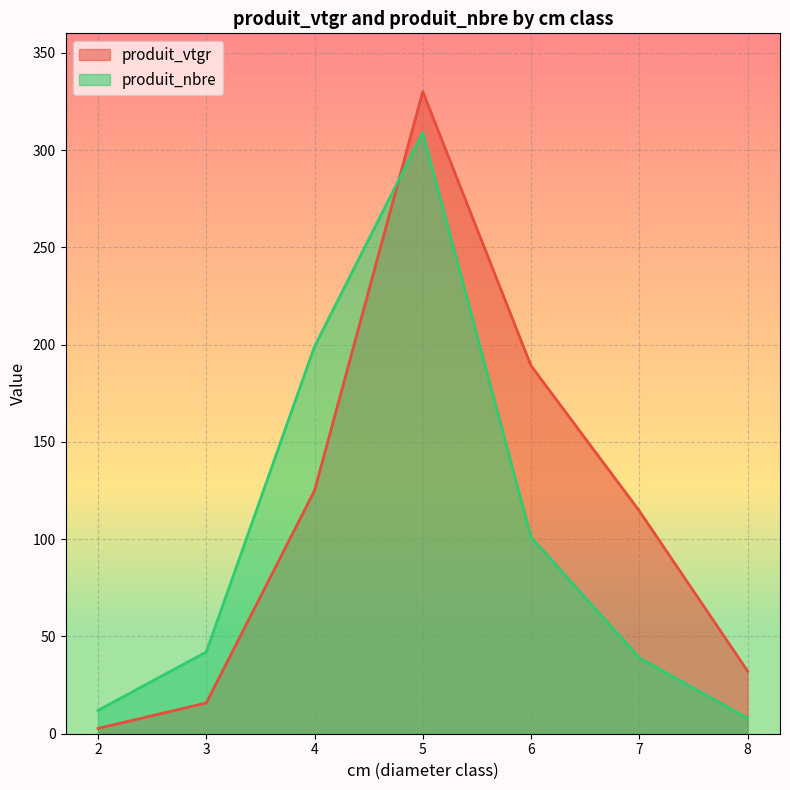

What is the average value of the produit_nbre series?

101.4